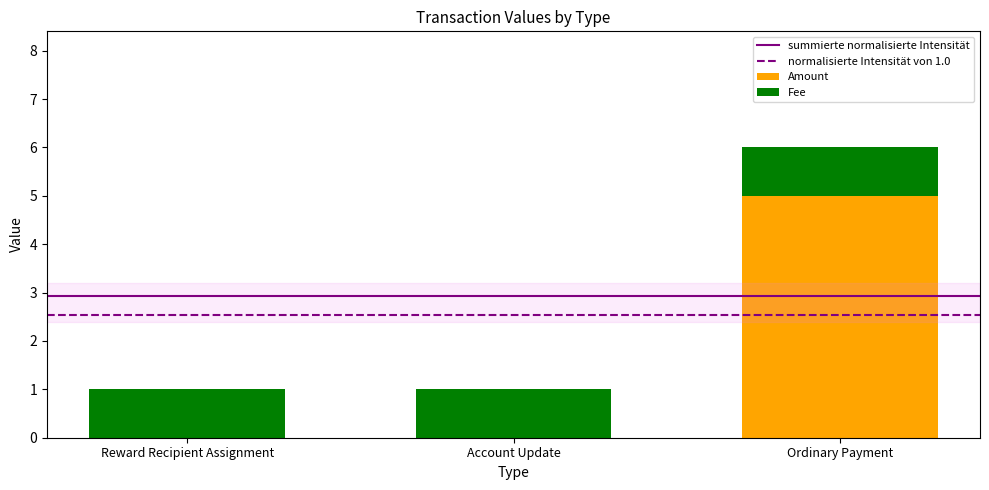

The Amount series shows 0 at Account Update. True or false?

True